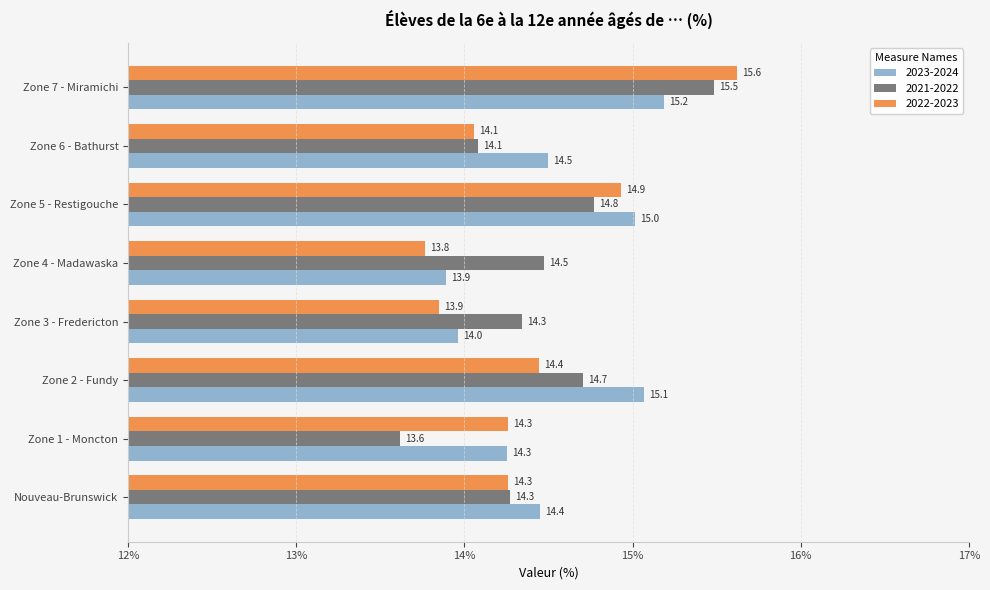

What is the total value across all series at Zone 5 - Restigouche?

44.7